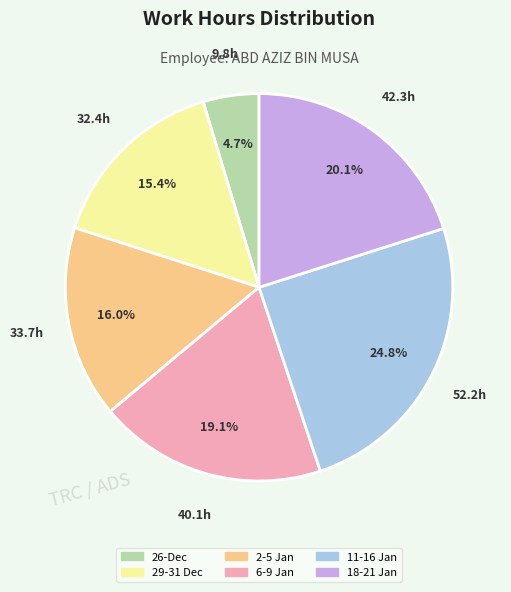

Does any single category account for the majority?

No